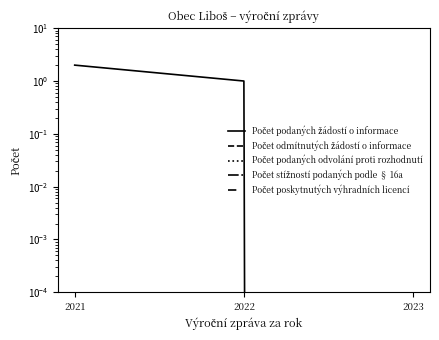

At 2022, list the series in order from largest to smallest.

Počet podaných žádostí o informace, Počet odmítnutých žádostí o informace, Počet podaných odvolání proti rozhodnutí, Počet stížností podaných podle § 16a, Počet poskytnutých výhradních licencí